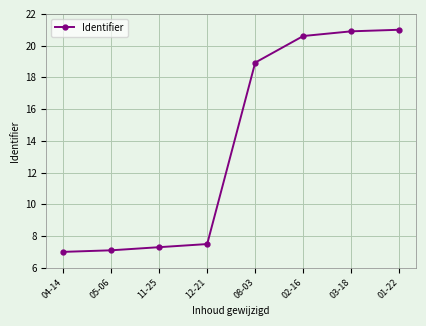

What is the difference between the second highest and minimum values?

13.9